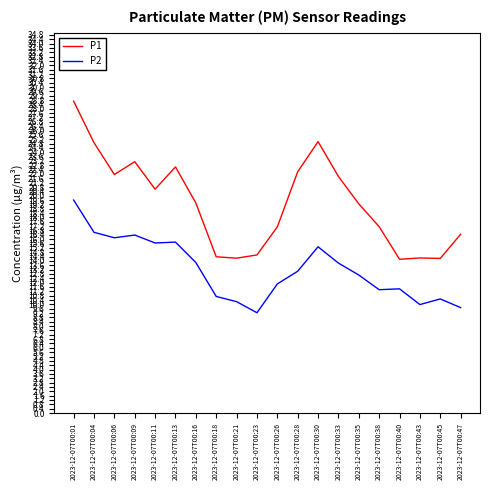

What is the average value of the P2 series?

13.2